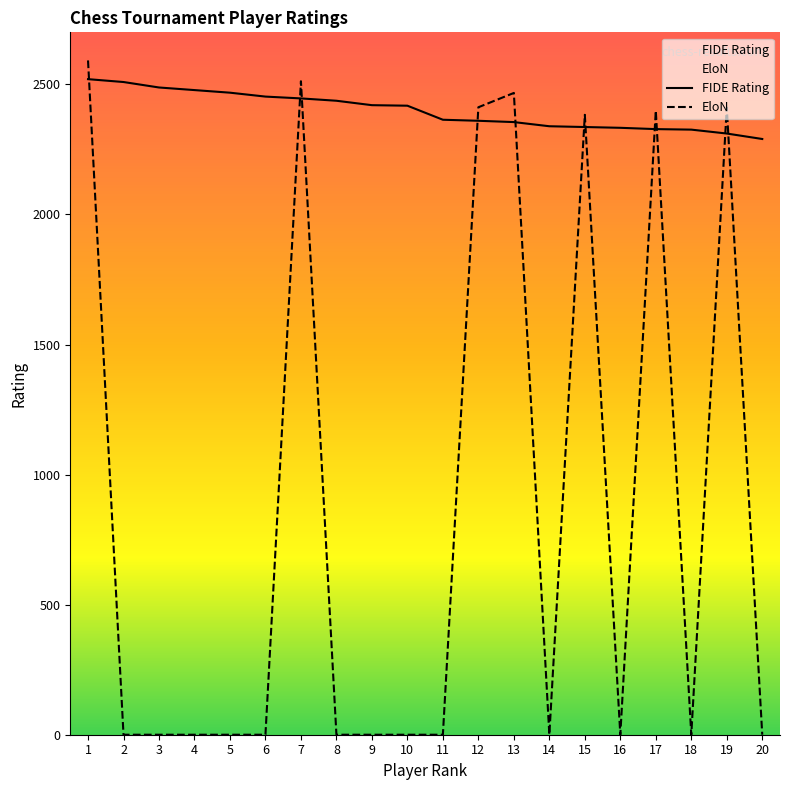

Which series changed the most between 6 and 15?

EloN